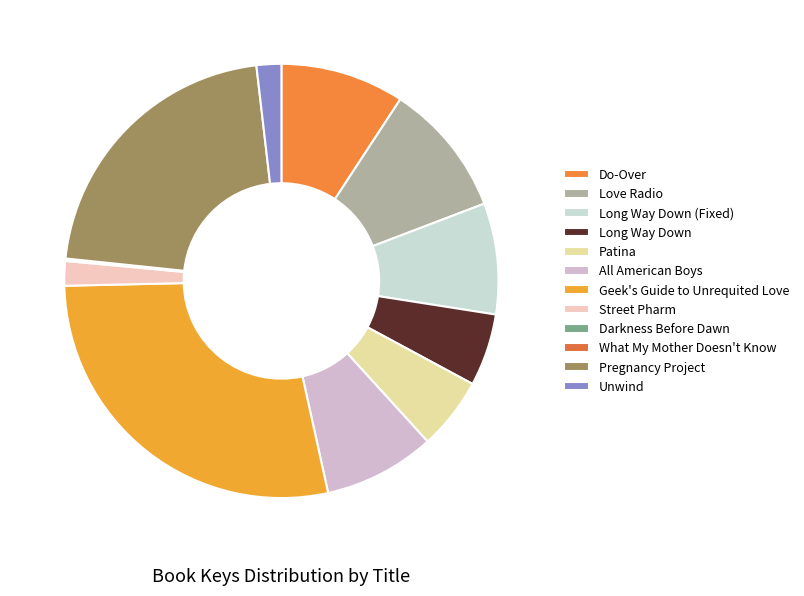

Which category has the smallest portion of the pie?

Darkness Before Dawn